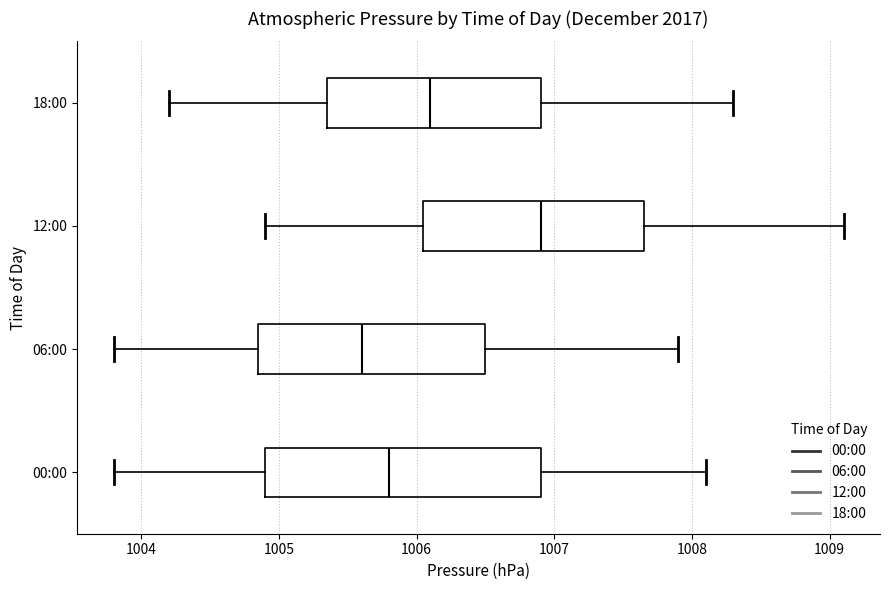

Where does the left whisker of the box for 06:00 end on the x-axis? The values are not printed on the chart, so give them approximately, as read against the axis.

1003.8